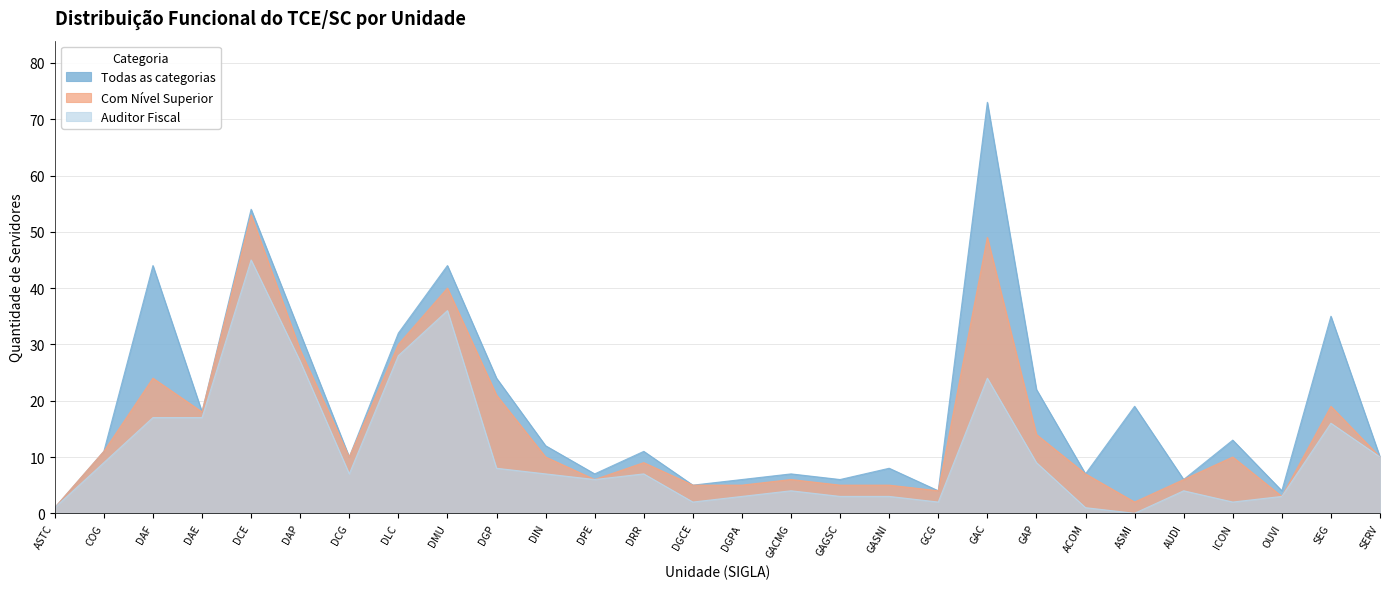

How many values in Auditor Fiscal are above zero?

27